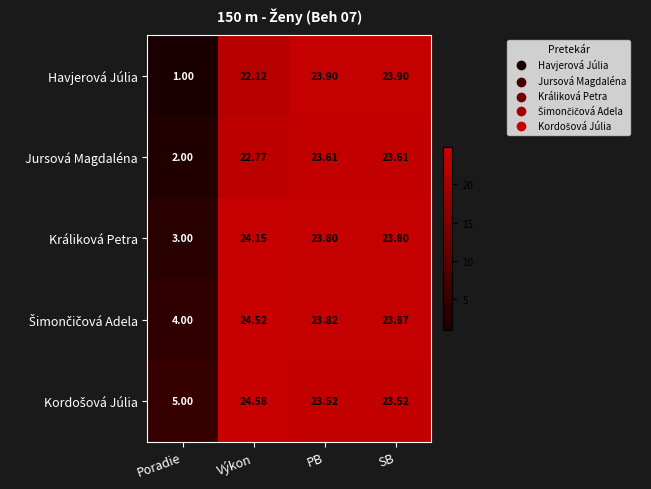

How many values in the Havjerová Júlia series exceed 23?

2